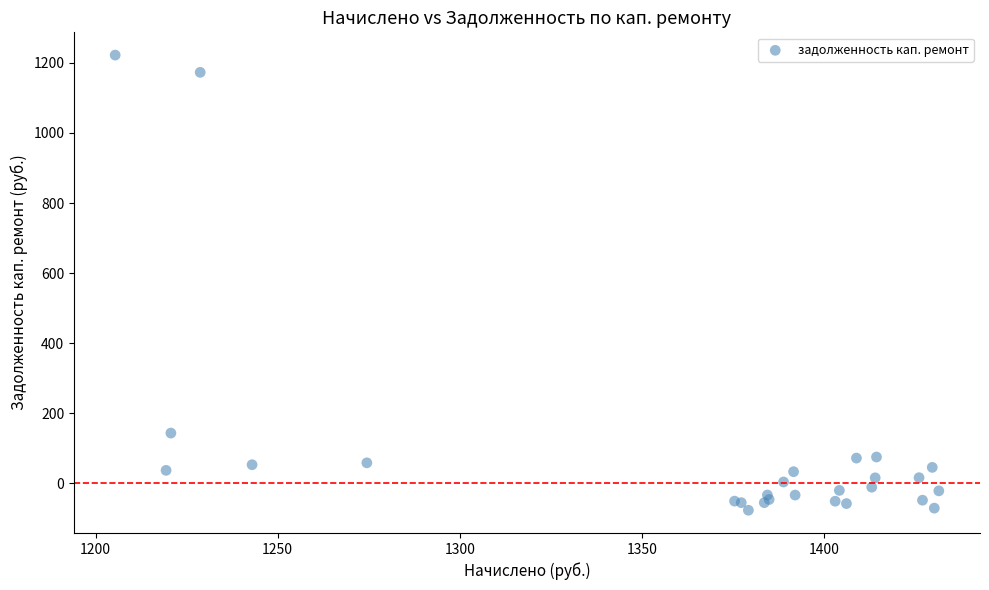

What Y value in the scatter plot is closest to 572?

143.5